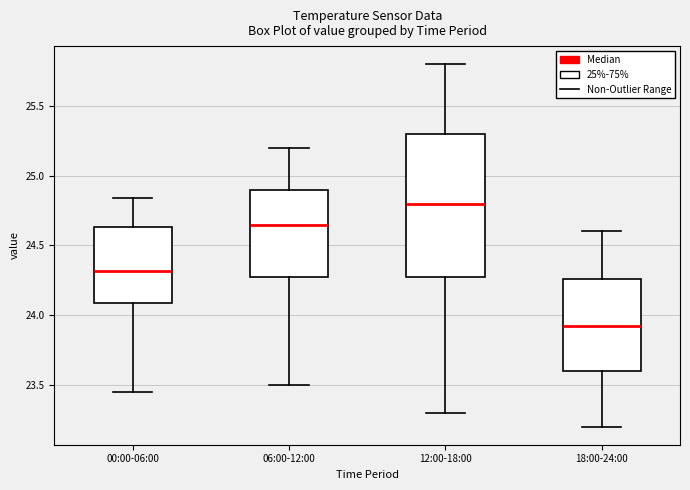

Which box has the highest median line?

12:00-18:00